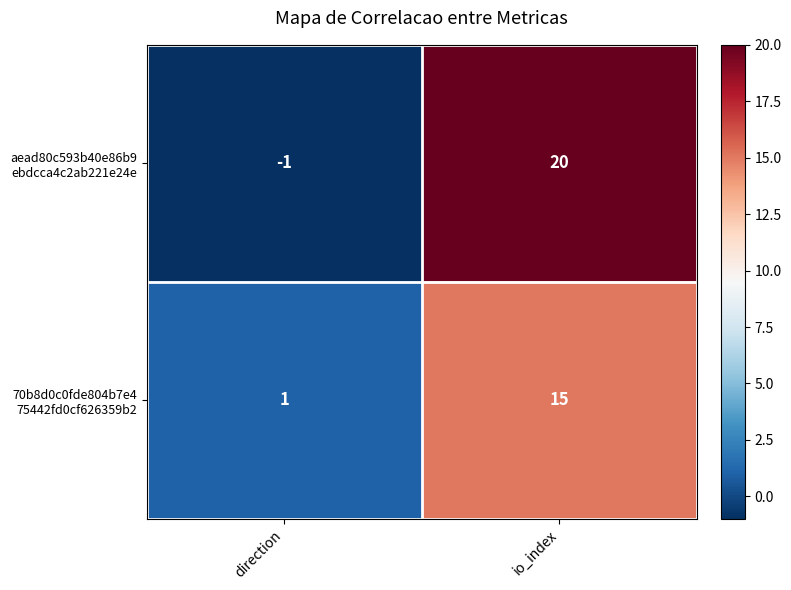

At which category is the sum across all series the highest?

io_index